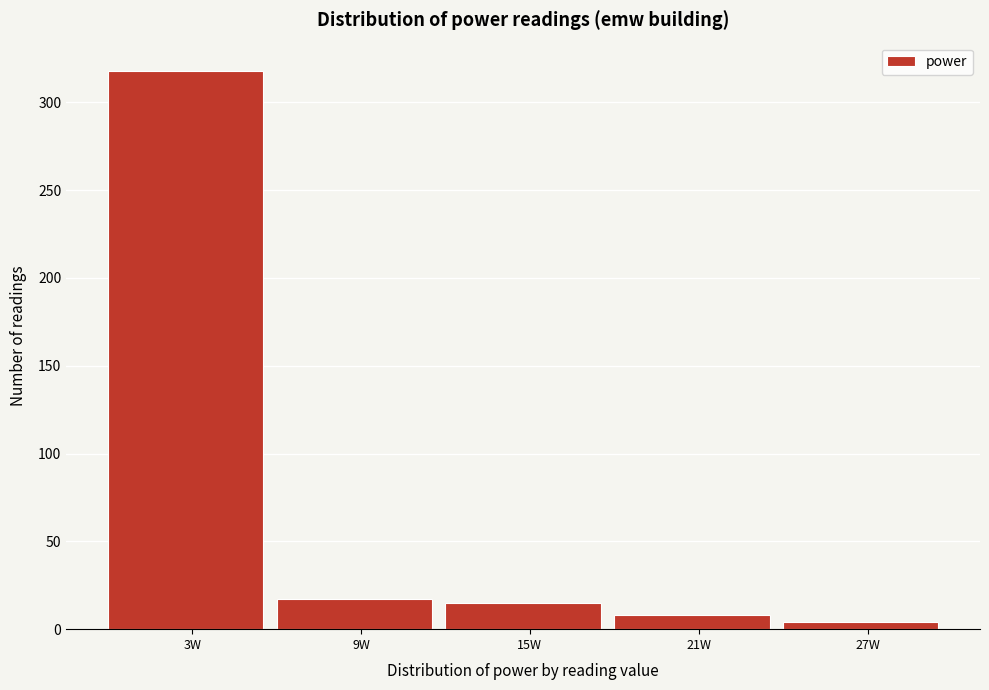

Reading right to left, what are all the values shown in this chart?

4	8	15	17	318